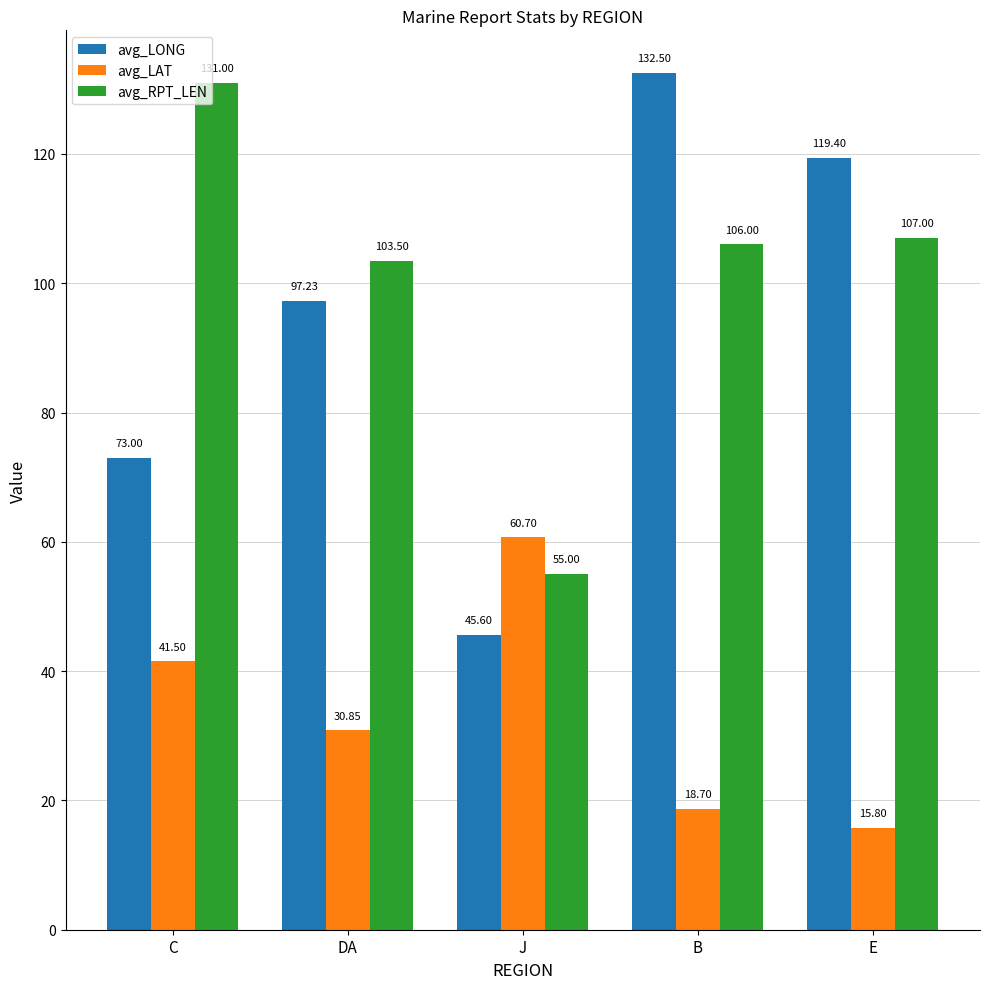

How many data points in avg_LONG are above 97?

3